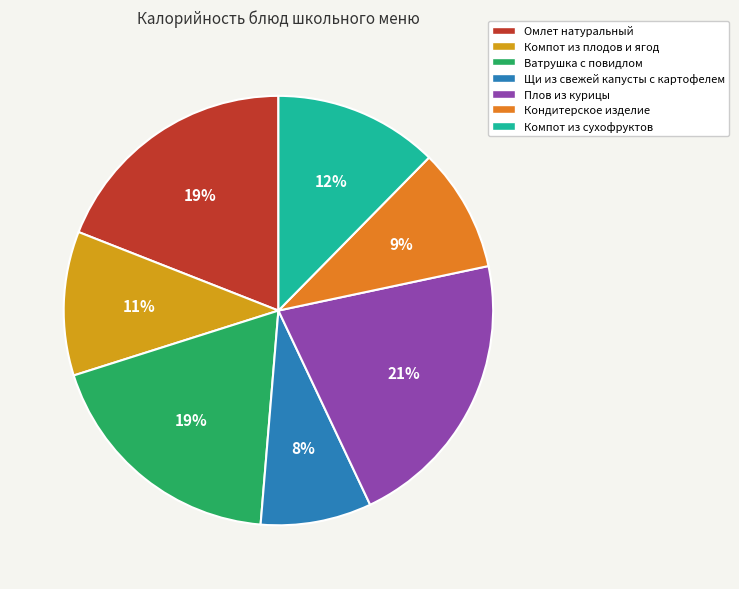

Is the sum of Омлет натуральный and Компот из сухофруктов greater than half?

No